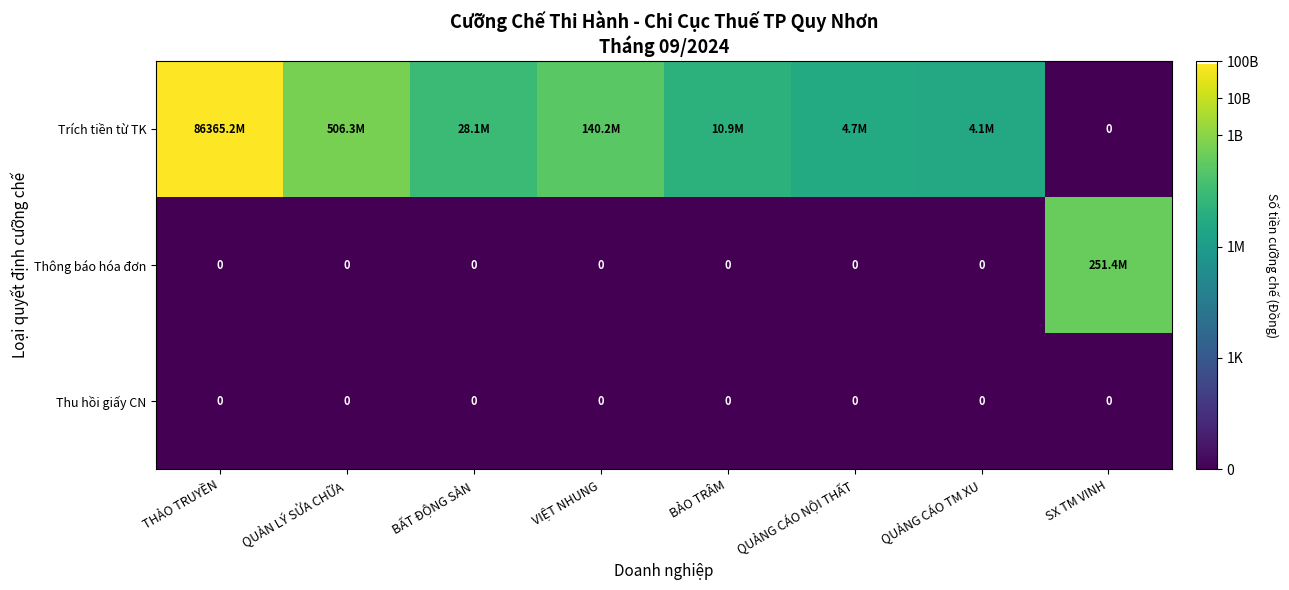

List the labels in order of Thông báo hóa đơn value, largest first.

SX TM VINH, THẢO TRUYỀN, QUẢN LÝ SỬA CHỮA, BẤT ĐỘNG SẢN, VIỆT NHUNG, BẢO TRÂM, QUẢNG CÁO NỘI THẤT, QUẢNG CÁO TM XU